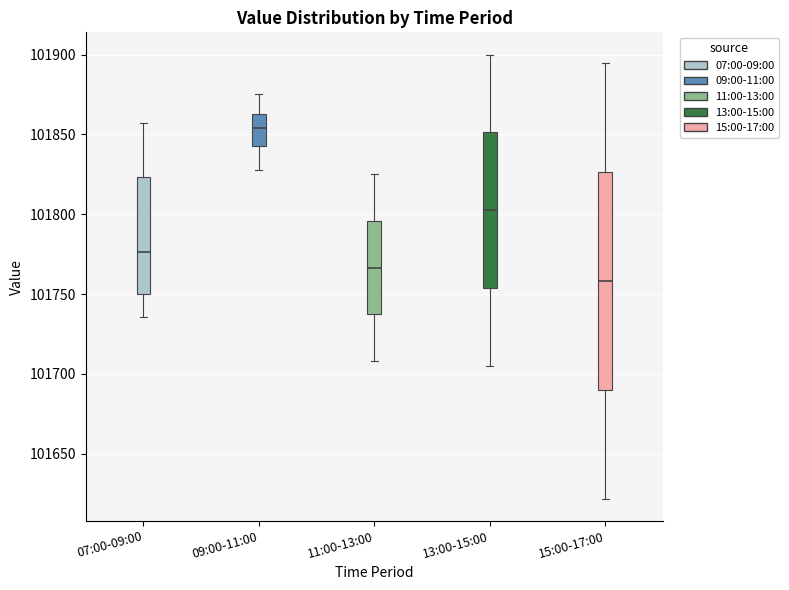

Which box has the highest median line?

09:00-11:00